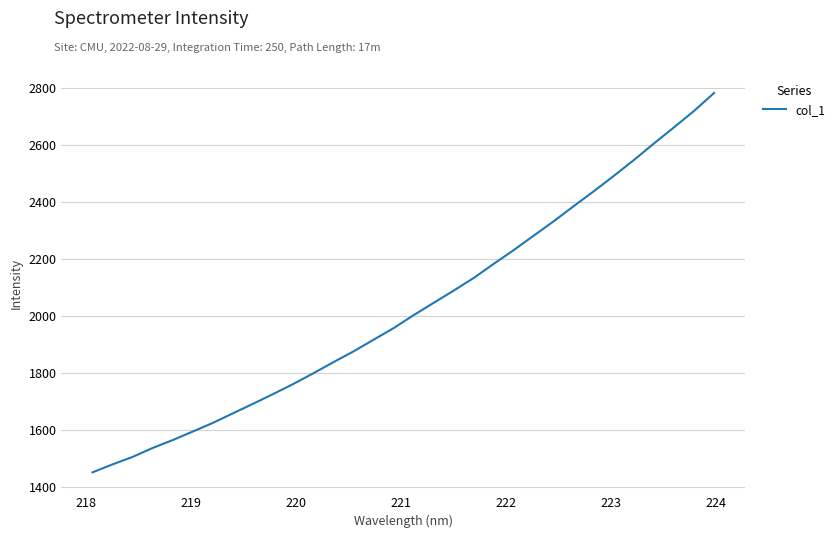

What is the minimum value shown in the chart?

1450.5